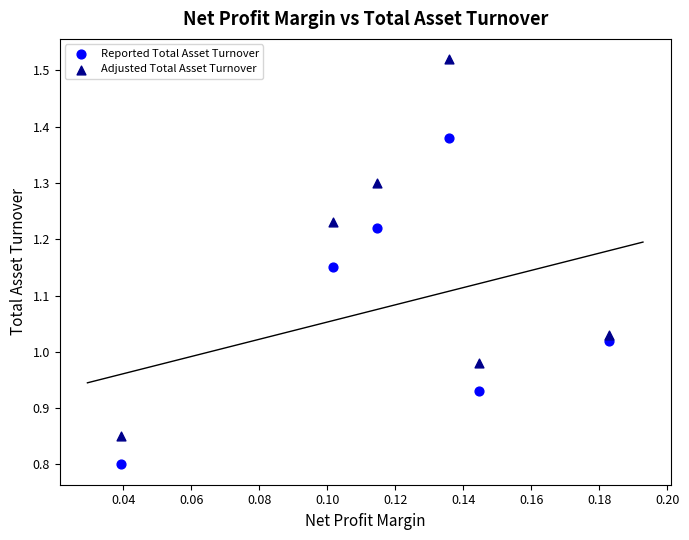

Which series reaches the maximum Y coordinate?

Adjusted Total Asset Turnover